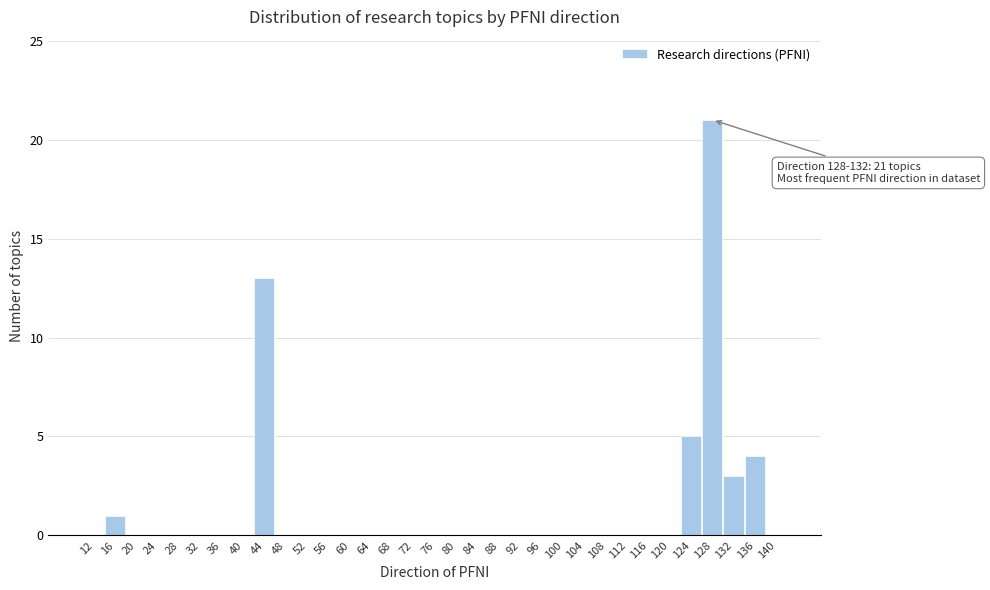

What is the sum of all values?

47